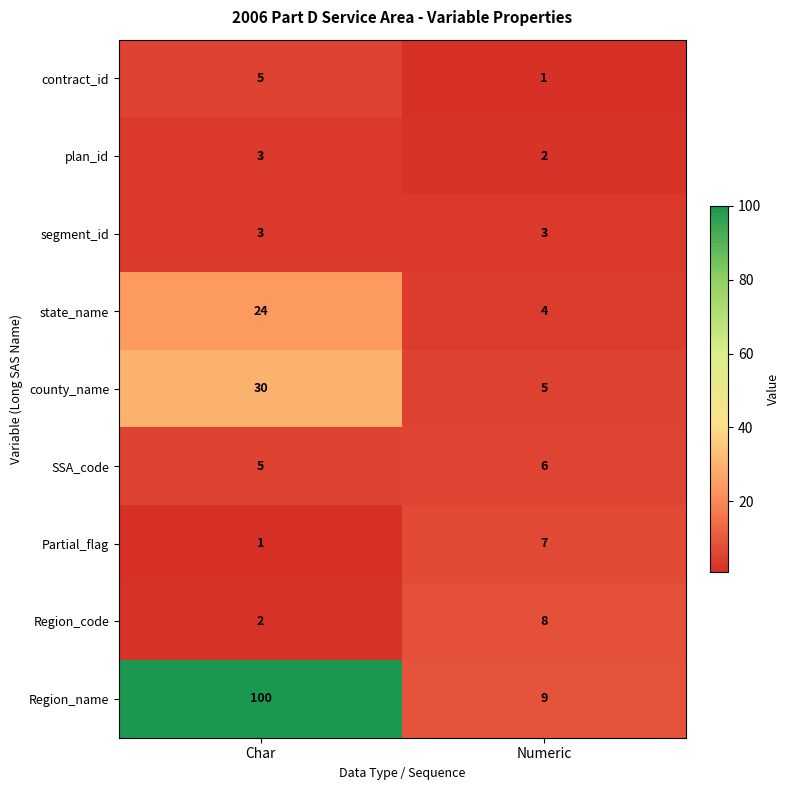

The segment_id series shows 3 at Numeric. True or false?

True